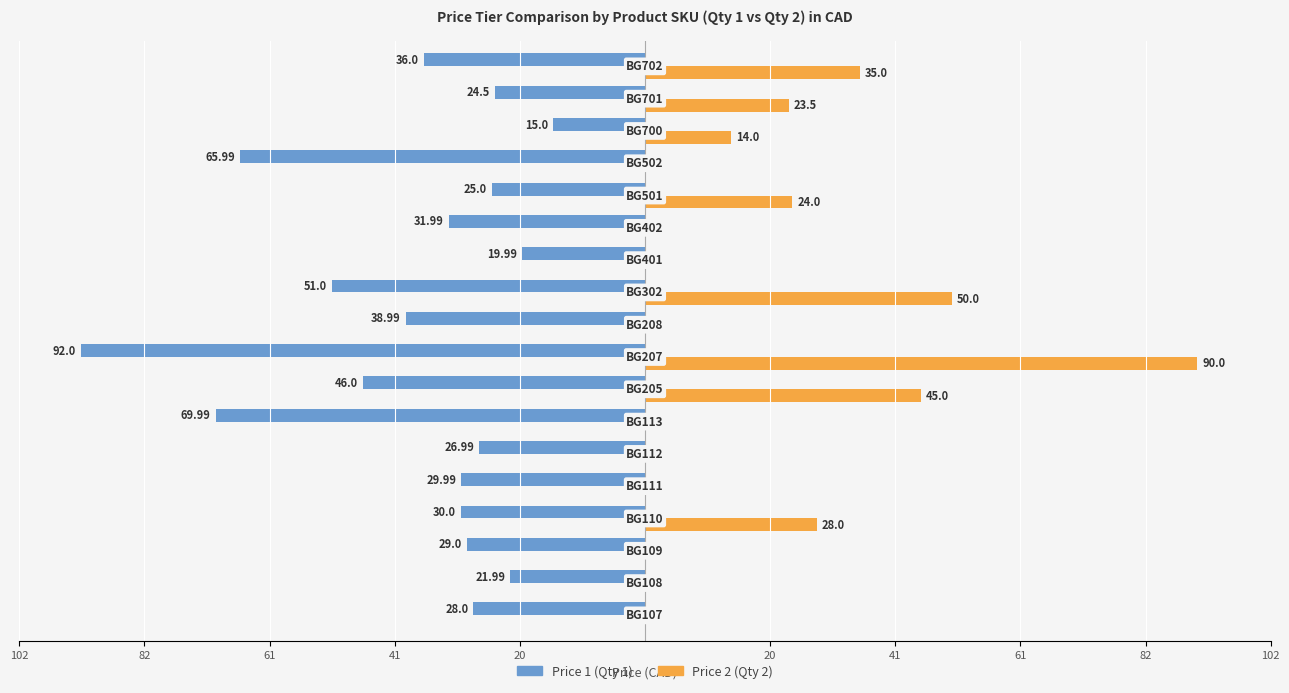

Rank the series by their average value, from highest to lowest.

Price 2 (Qty 2), Price 1 (Qty 1)